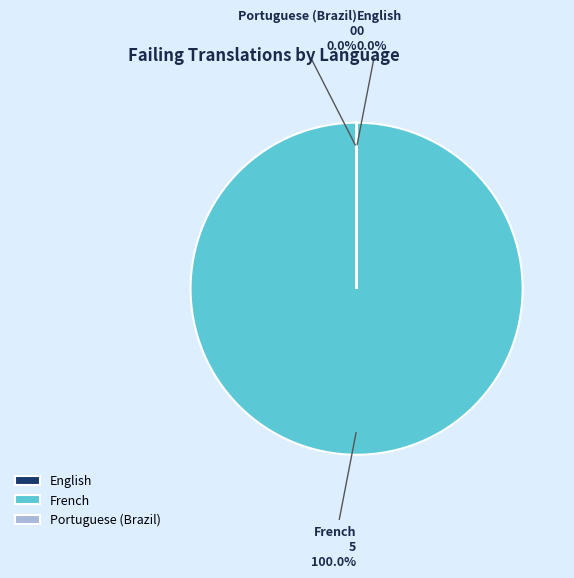

What is the largest slice in the pie chart?

French